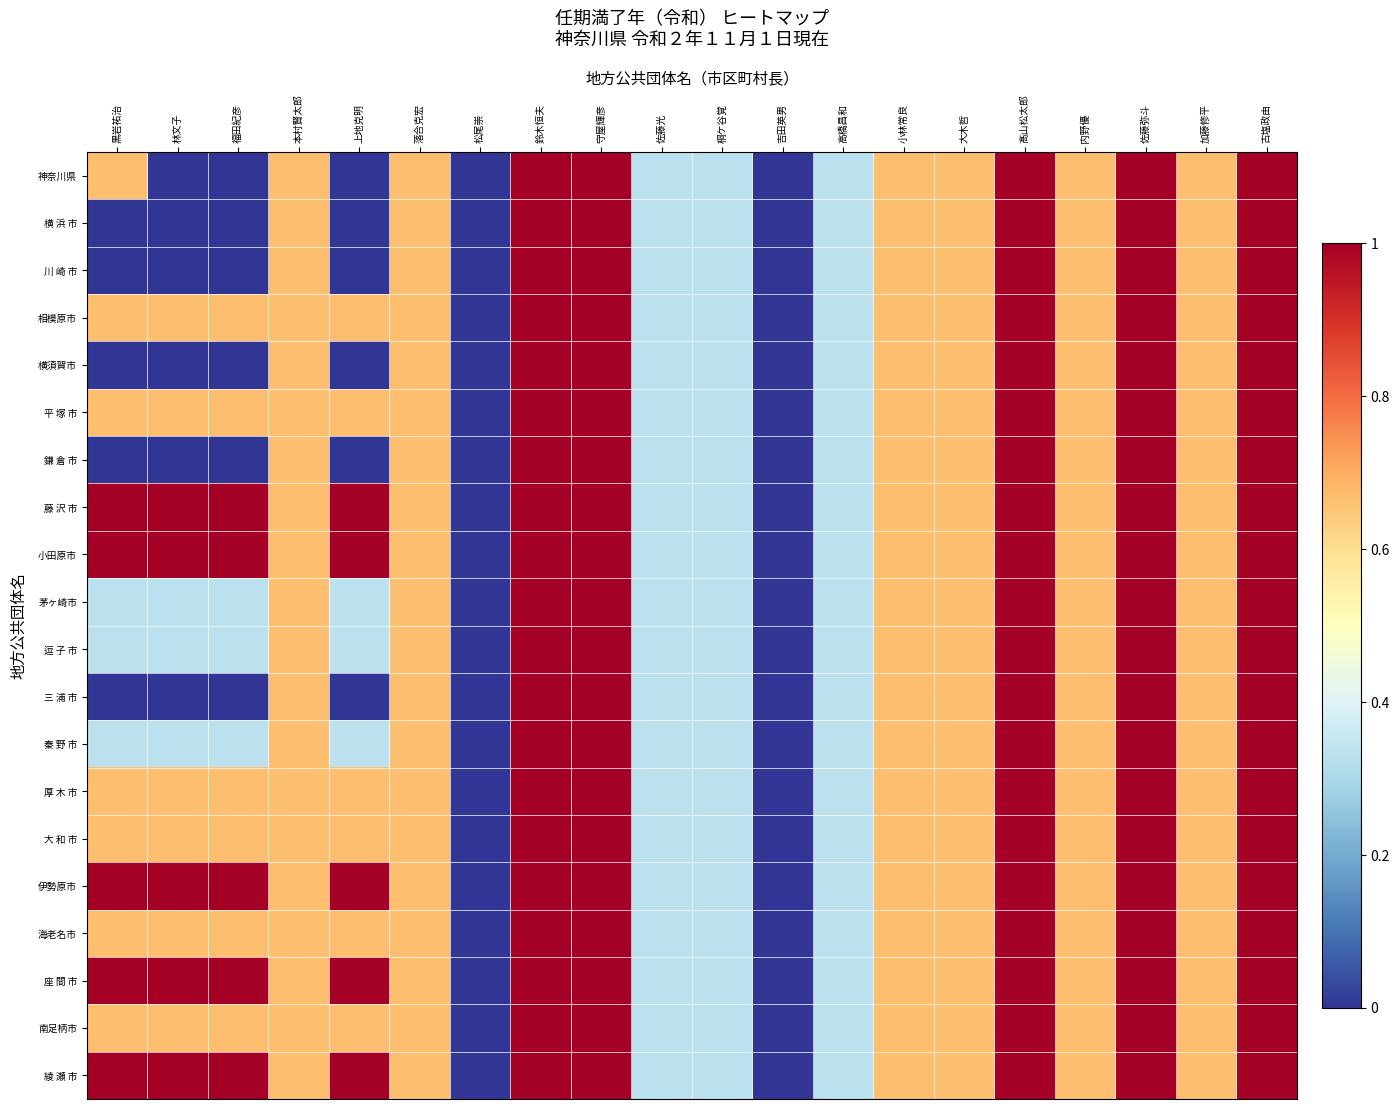

Which has a higher value, 林文子 or 桐ケ谷覚?

桐ケ谷覚